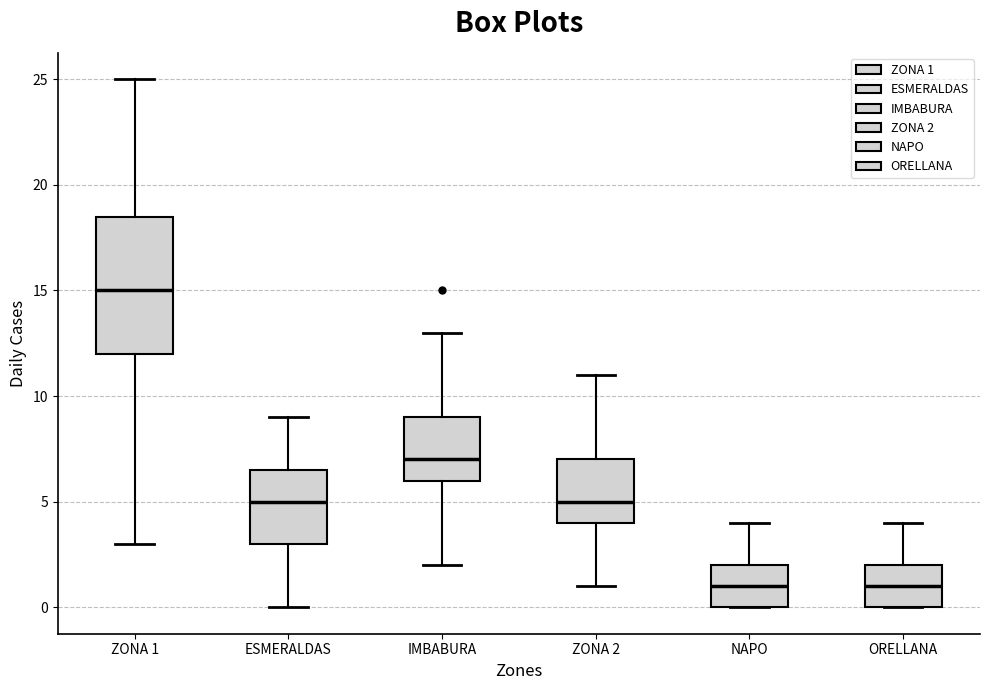

Reading left to right, read every box against the y-axis: the position of its median line, the range the box covers, and the ends of its whiskers. The values are not printed on the chart, so give them approximately, as read against the axis.

ZONA 1: median 15.0, box 12.0 to 18.5, whiskers 3.0 to 25.0
ESMERALDAS: median 5.0, box 3.0 to 6.5, whiskers 0.0 to 9.0
IMBABURA: median 7.0, box 6.0 to 9.0, whiskers 2.0 to 13.0
ZONA 2: median 5.0, box 4.0 to 7.0, whiskers 1.0 to 11.0
NAPO: median 1.0, box 0.0 to 2.0, whiskers 0.0 to 4.0
ORELLANA: median 1.0, box 0.0 to 2.0, whiskers 0.0 to 4.0